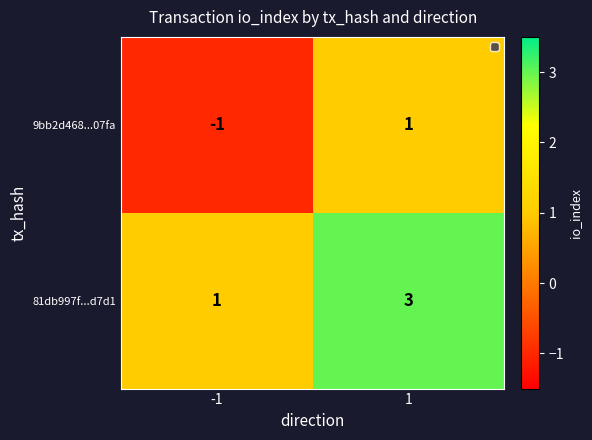

What is the total value across all series at 1?

4